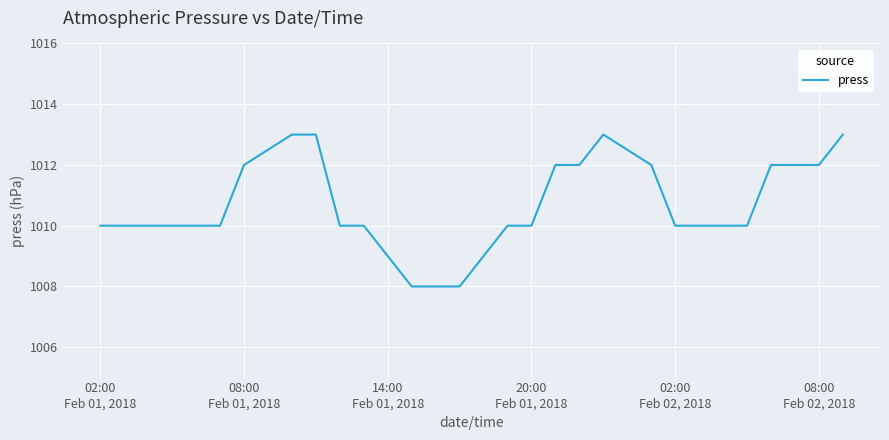

Does the chart display data point markers on the line(s)?

No